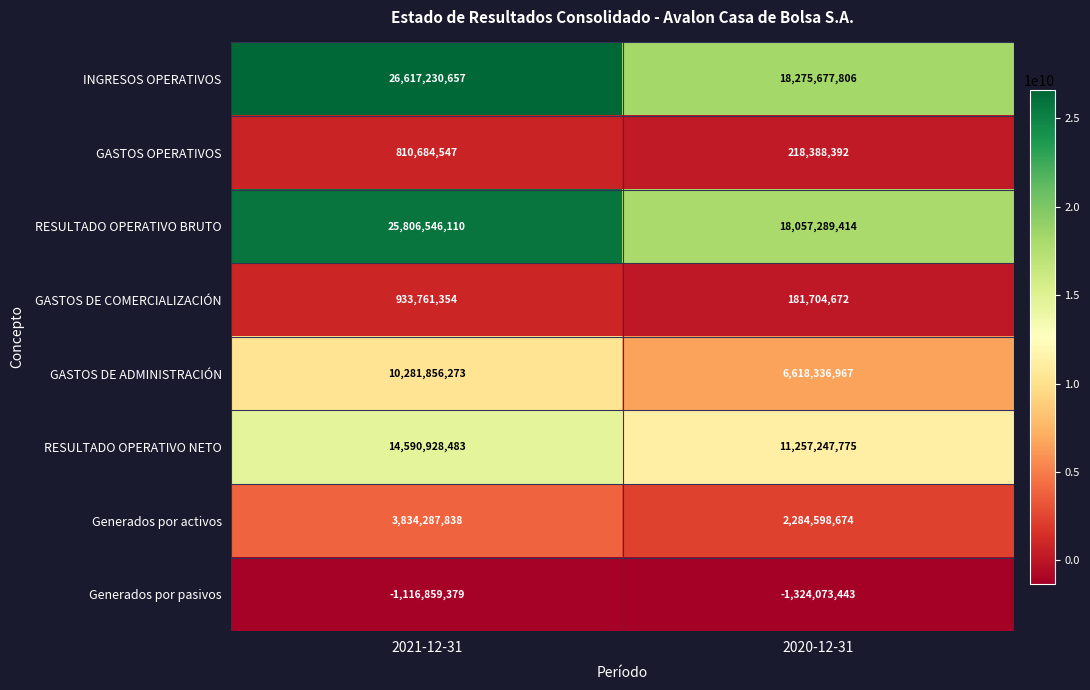

At which label is Generados por pasivos closest to -1220466411?

2021-12-31